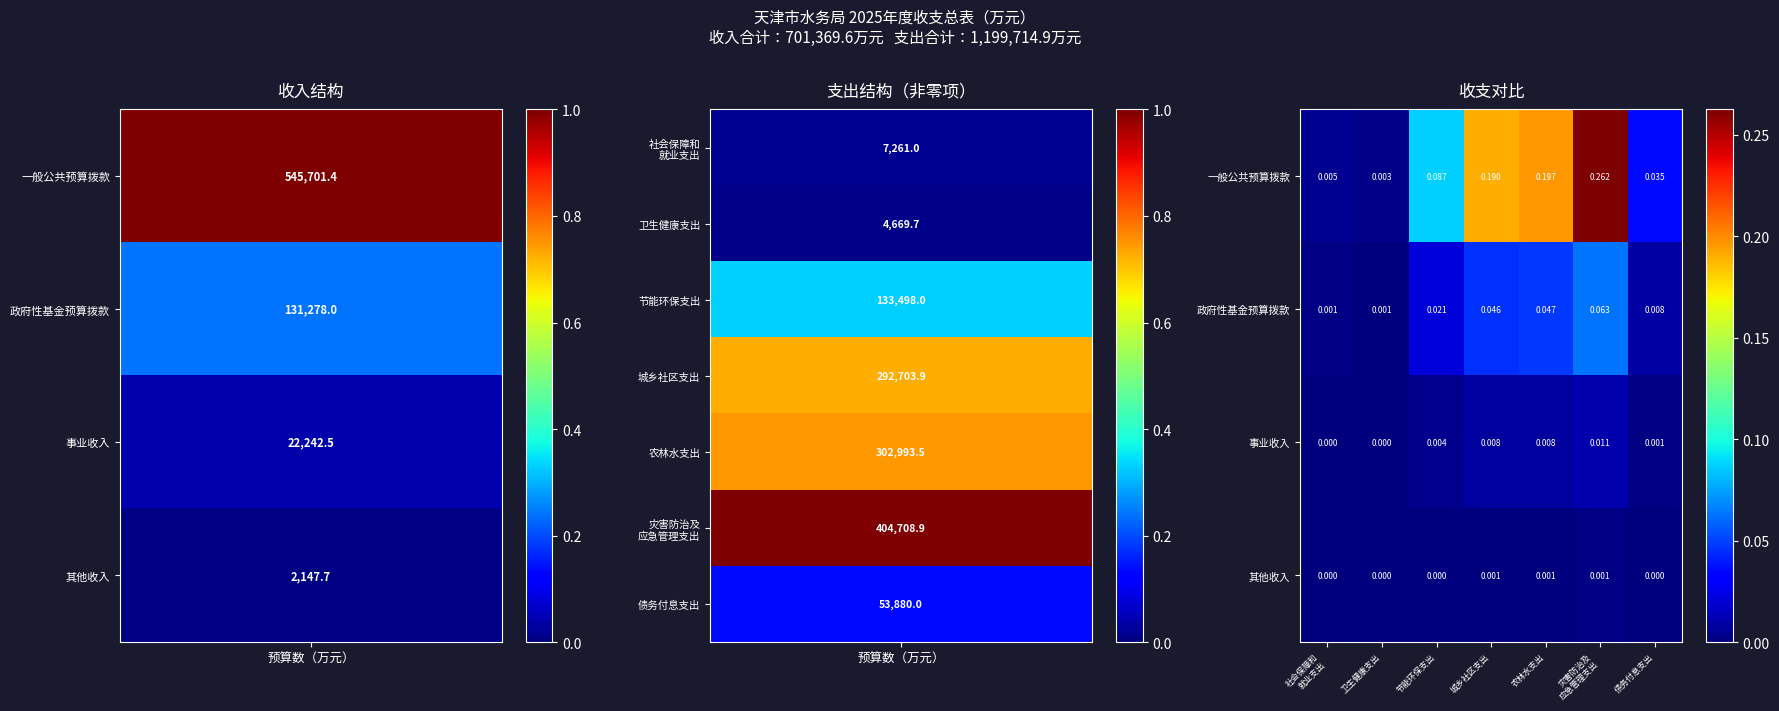

Is the value of 其他收入 at 债务付息支出 greater than the value of 事业收入 at 农林水支出?

No